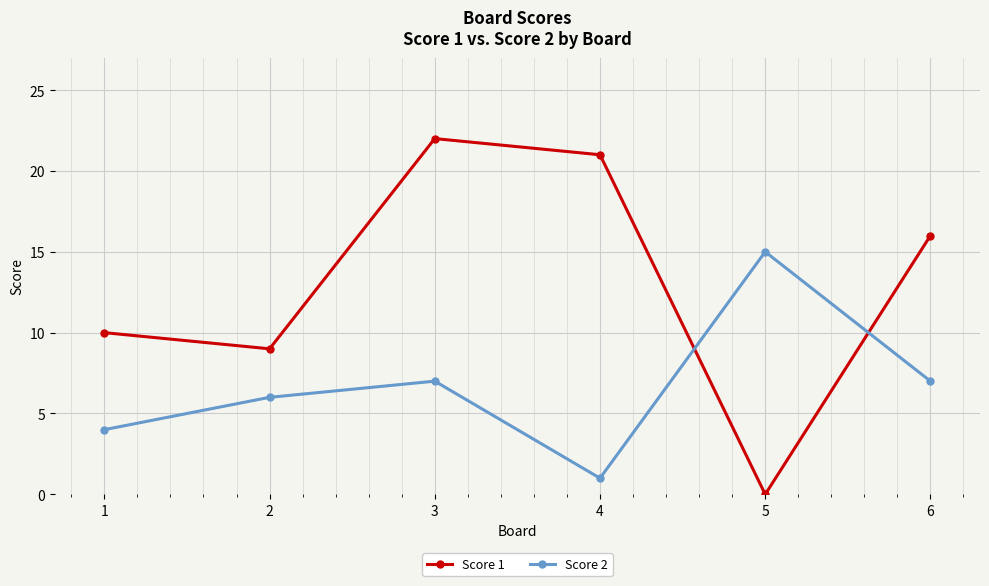

What are all the series names shown in the legend?

Score 1, Score 2